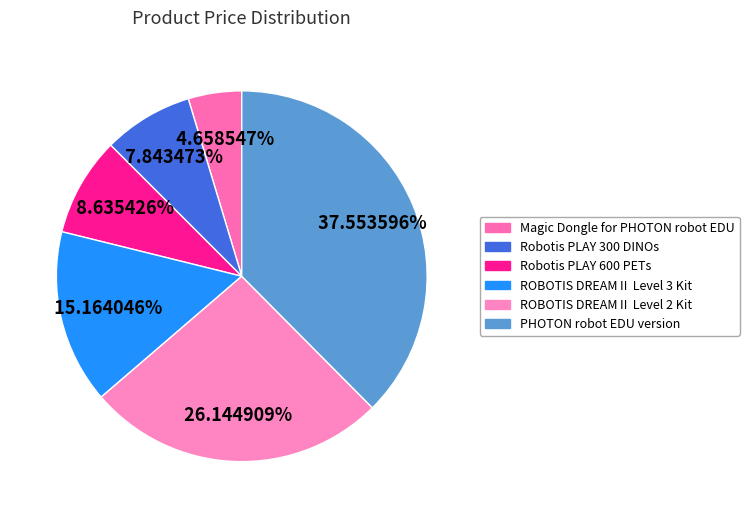

Do Magic Dongle for PHOTON robot EDU and ROBOTIS DREAMⅡ Level 3 Kit together represent more than half of the pie?

No